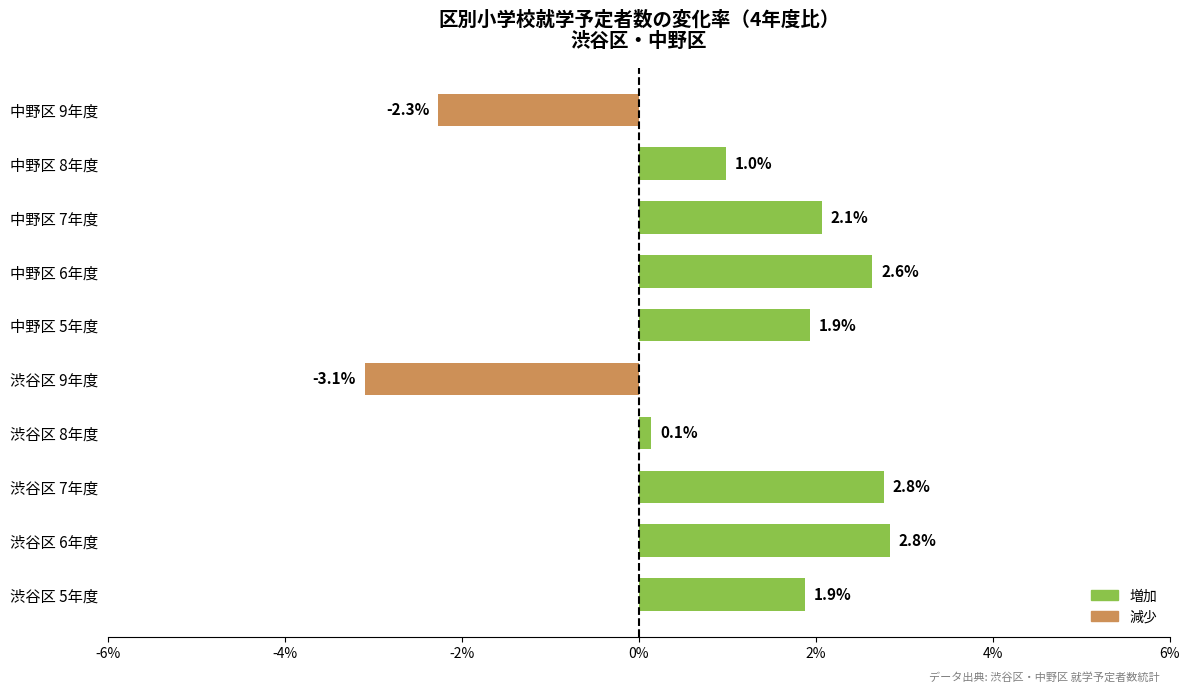

Is it true that the value at 中野区 6年度 is 1.7?

False